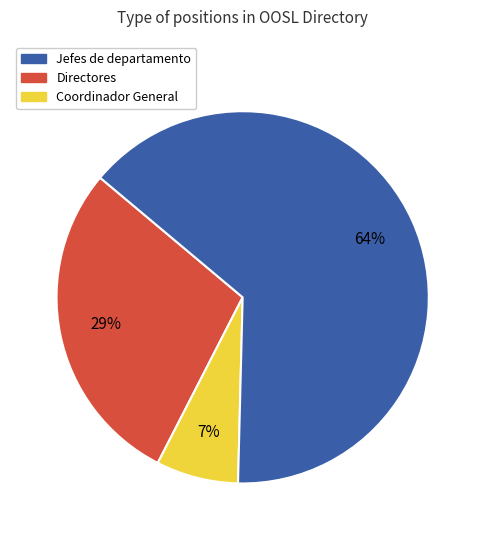

To the nearest percent, what is the difference between the largest and smallest slice percentages?

57%